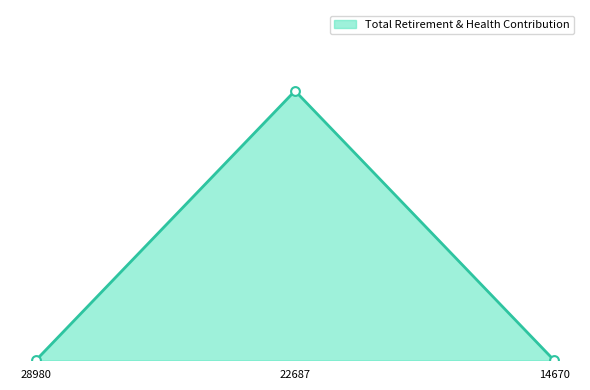

Does the chart have visible grid lines?

No